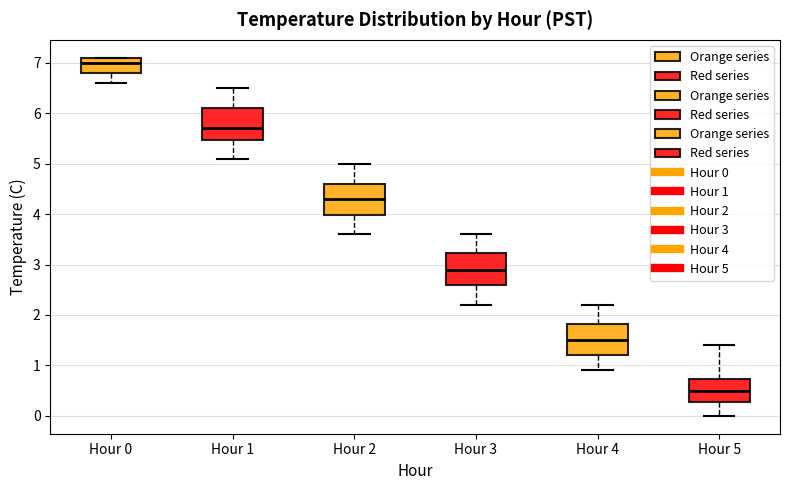

Where is the upper edge of the box for Hour 5 on the y-axis? The values are not printed on the chart, so give them approximately, as read against the axis.

0.7